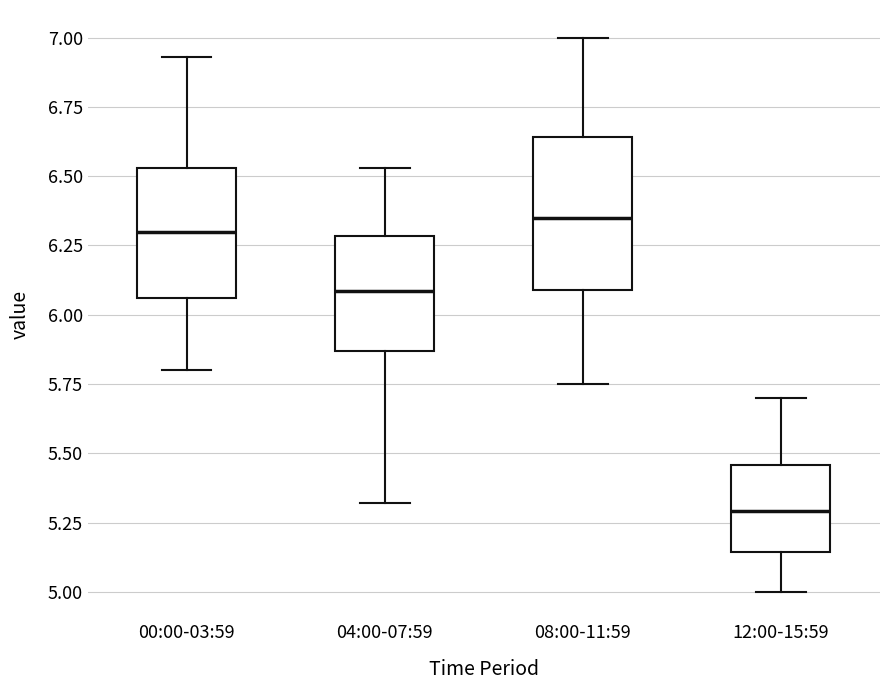

Which box is the tallest, from its lower edge to its upper edge?

08:00-11:59